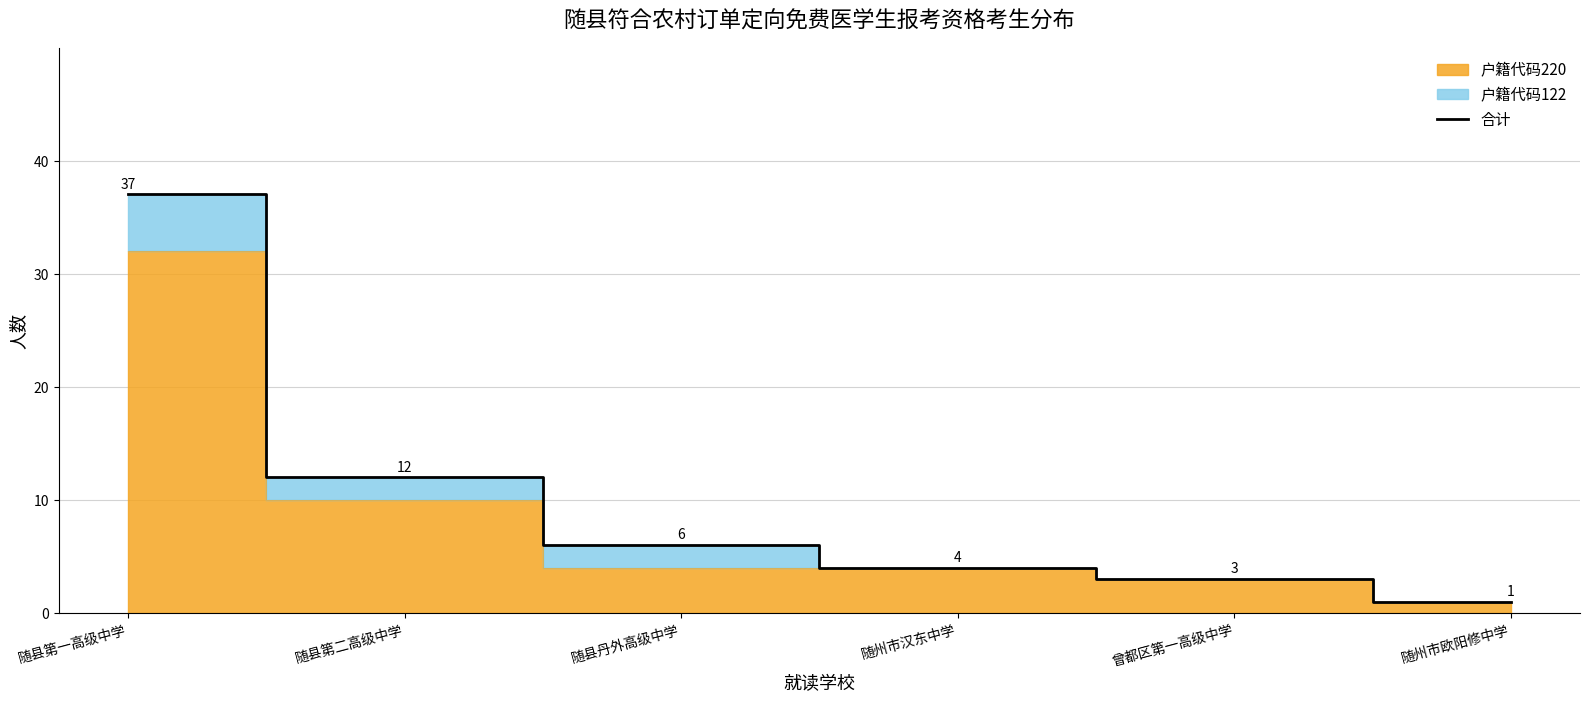

Which category has the highest value across all series?

随县第一高级中学